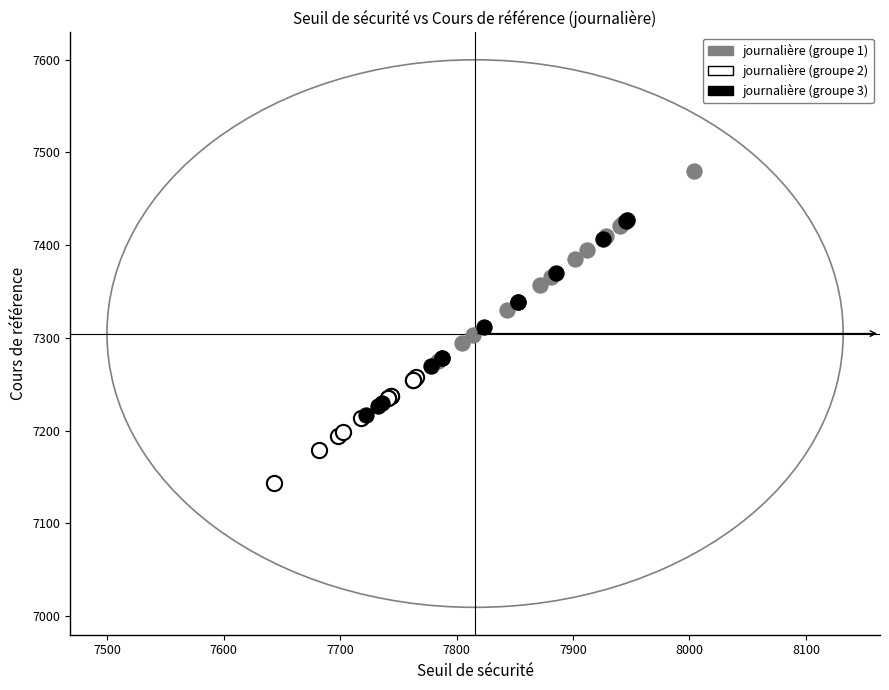

Which series contains the highest Y value?

journalière (groupe 1)